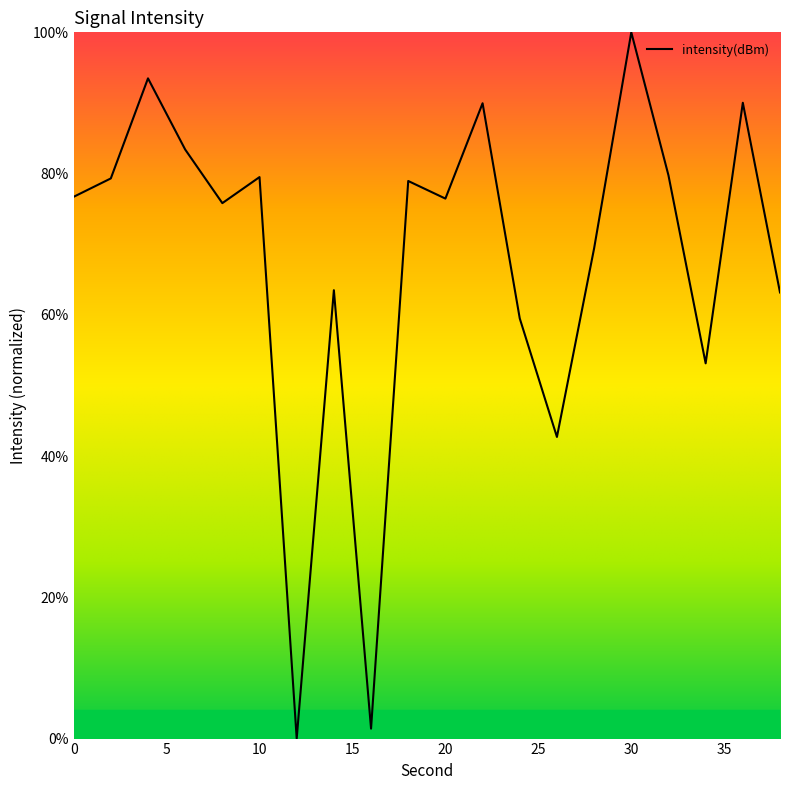

What is the difference between the maximum and minimum values?

100.0